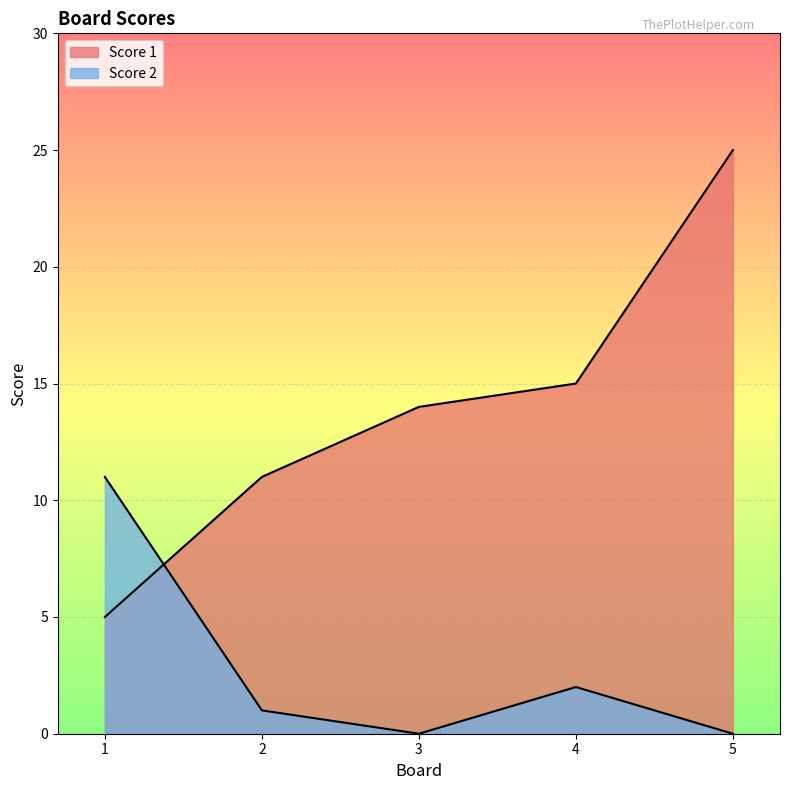

Does the chart display data point markers on the line(s)?

No